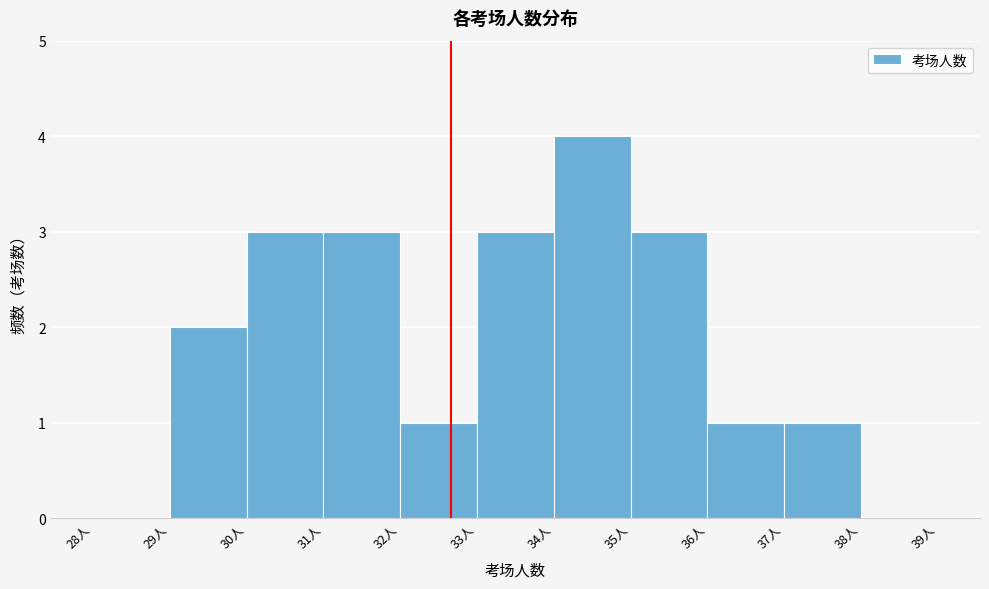

Reading left to right, transcribe this chart: for each bar, give the range it covers on the x-axis and its height. The values are not printed on the chart, so give them approximately, as read against the axis.

28 to 29: 0
29 to 30: 2
30 to 31: 3
31 to 32: 3
32 to 33: 1
33 to 34: 3
34 to 35: 4
35 to 36: 3
36 to 37: 1
37 to 38: 1
38 to 39: 0